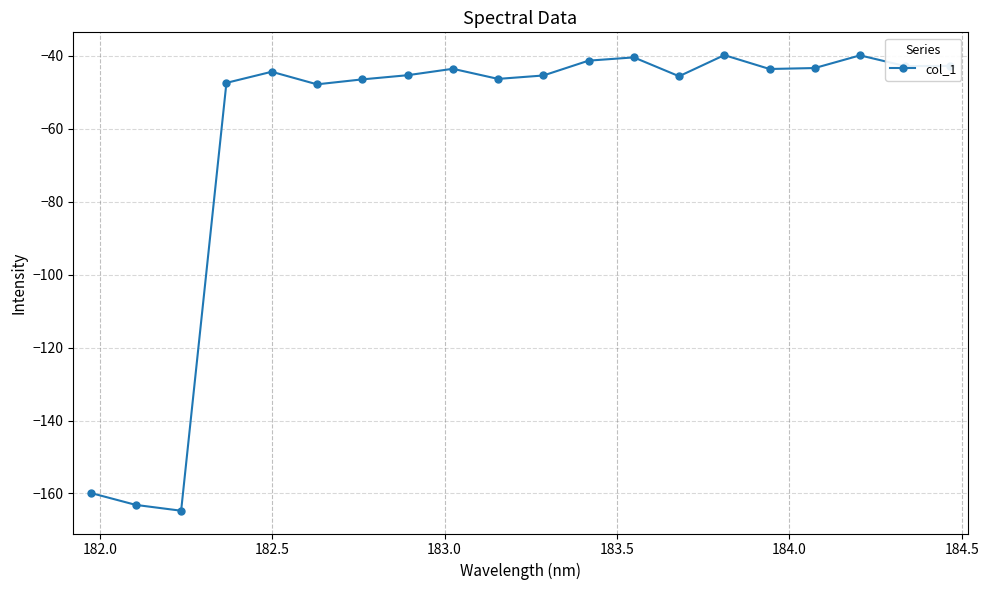

What is the minimum value shown in the chart?

-164.7